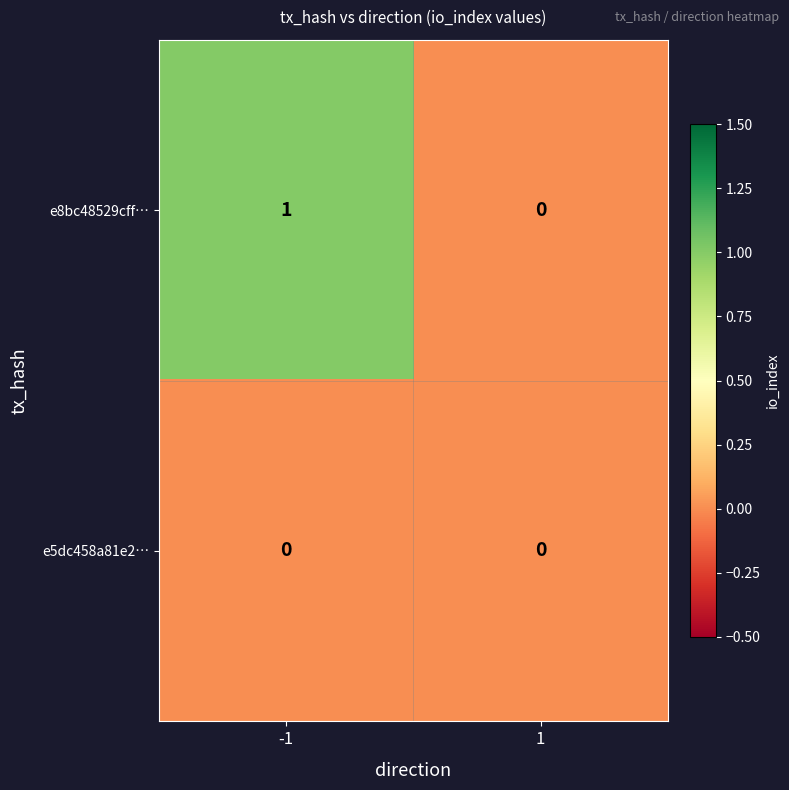

What is the total value across all series at -1?

1